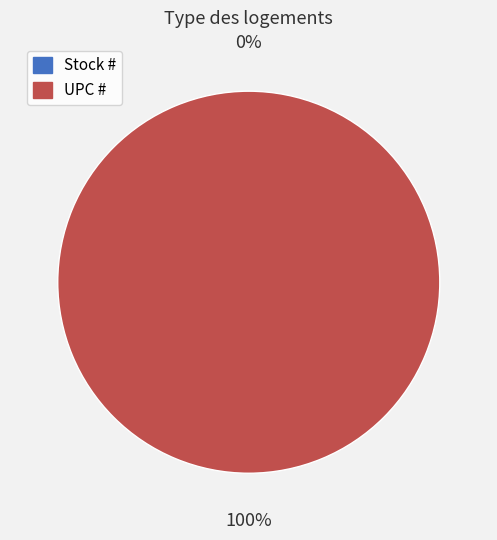

To the nearest percent, what is the average slice percentage?

50%